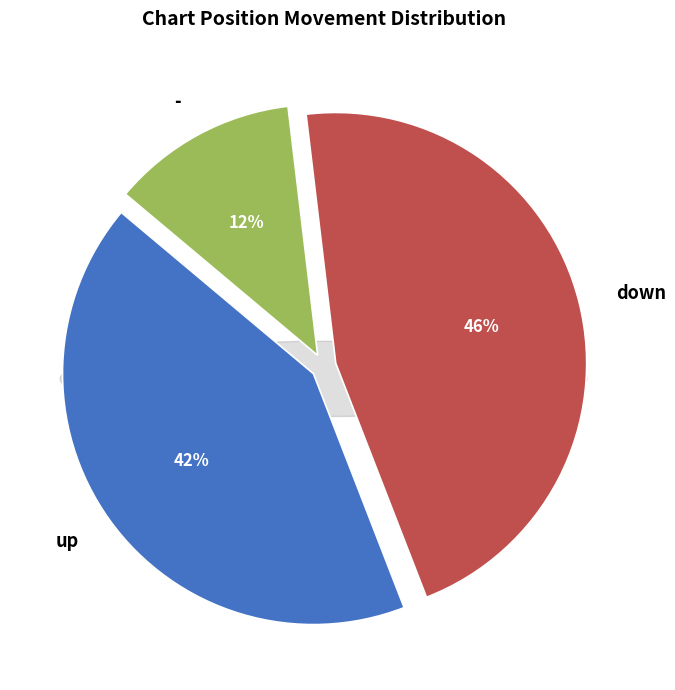

The down slice represents 46% of the pie. True or false?

True